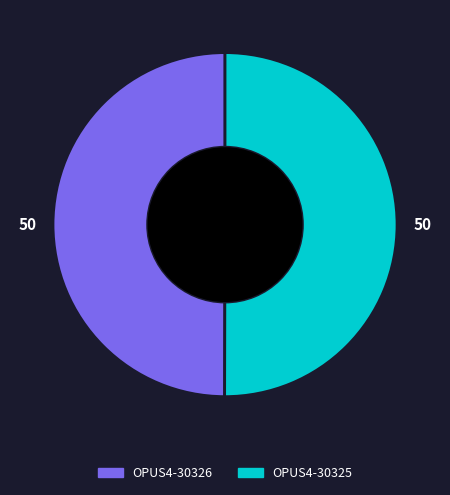

Do OPUS4-30326 and OPUS4-30325 together represent more than half of the pie?

Yes